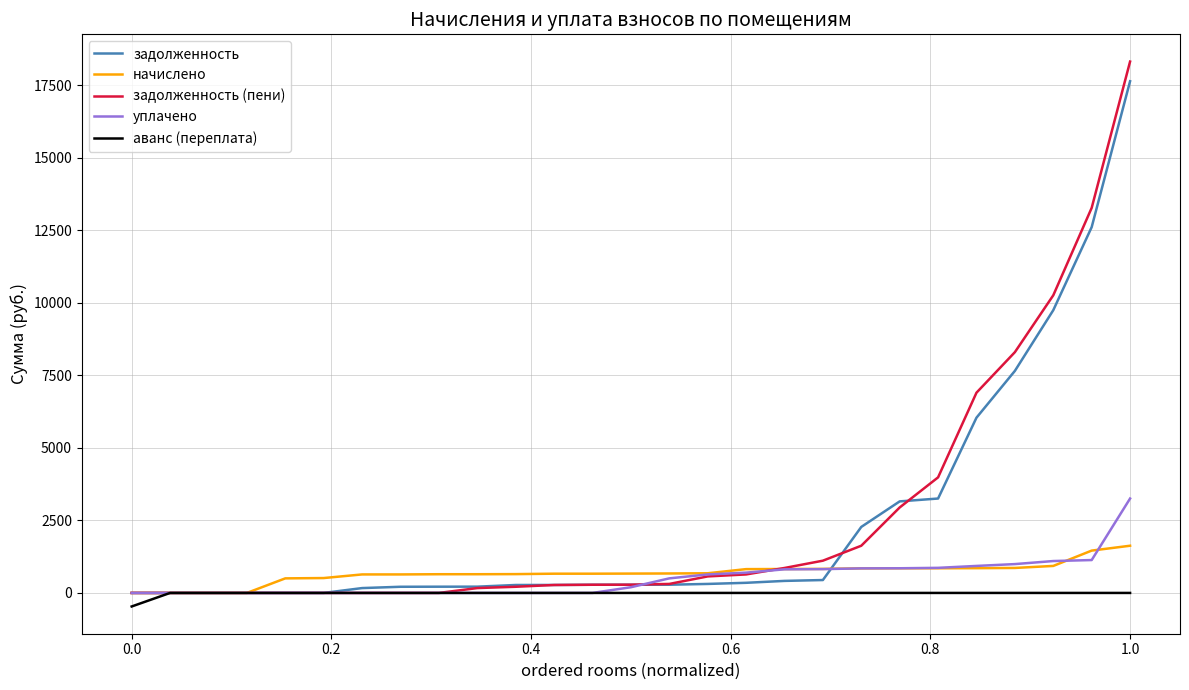

What is the highest value of the уплачено series?

3255.4